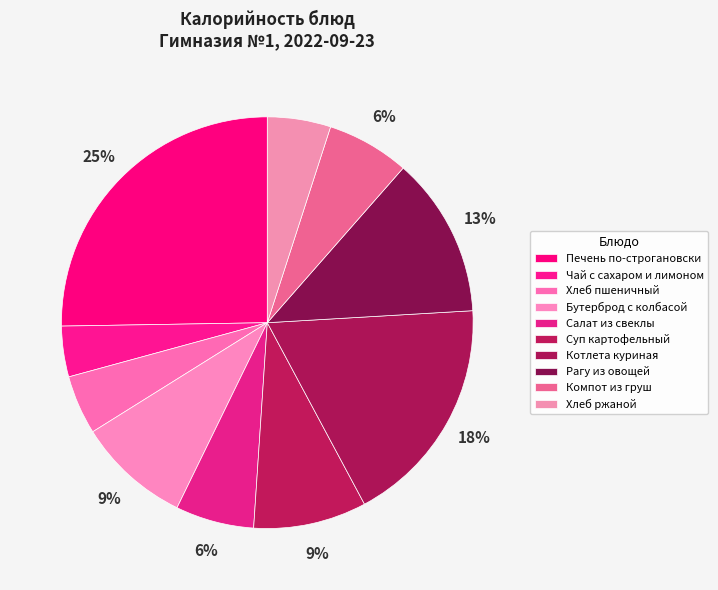

To the nearest percent, what portion does Суп картофельный represent?

9%